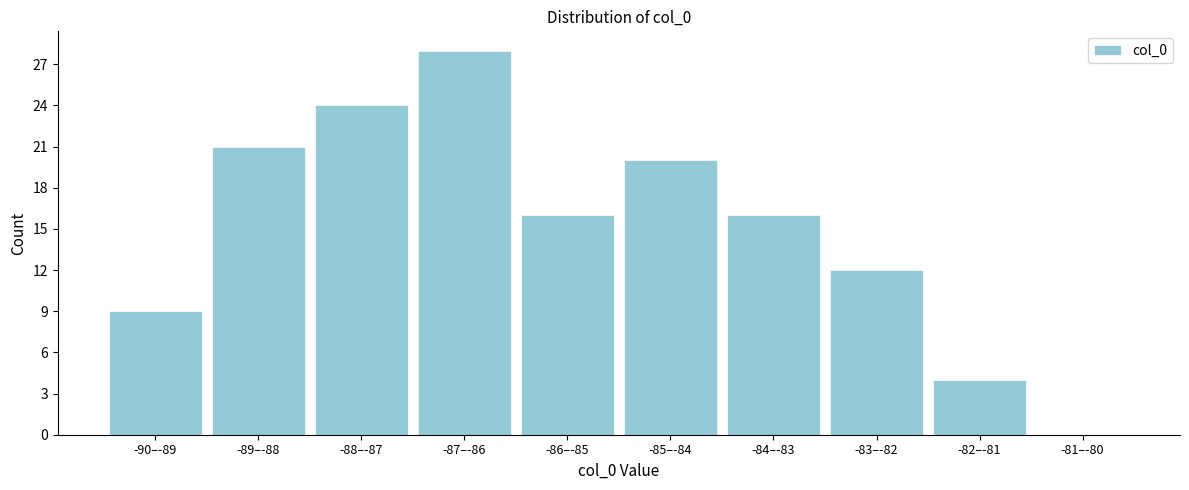

Reading left to right, what are all the values shown in this chart?

-90–-89=9	-89–-88=21	-88–-87=24	-87–-86=28	-86–-85=16	-85–-84=20	-84–-83=16	-83–-82=12	-82–-81=4	-81–-80=0